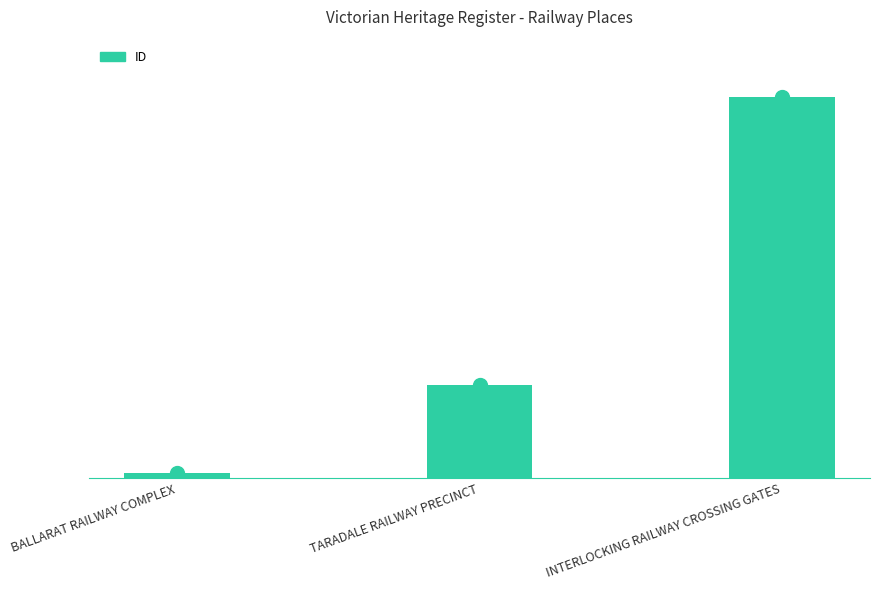

What is the value of the 3rd bar from the left?

4675